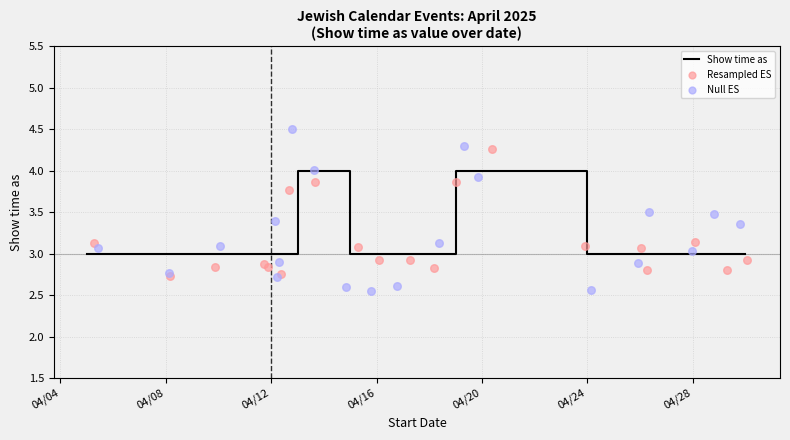

Which series reaches the maximum Y coordinate?

Null ES